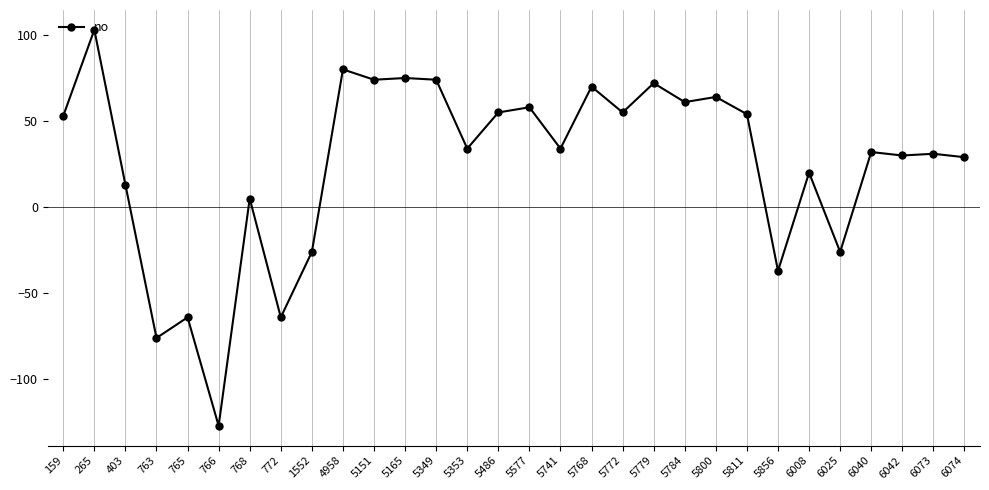

Where is the first local maximum?

265